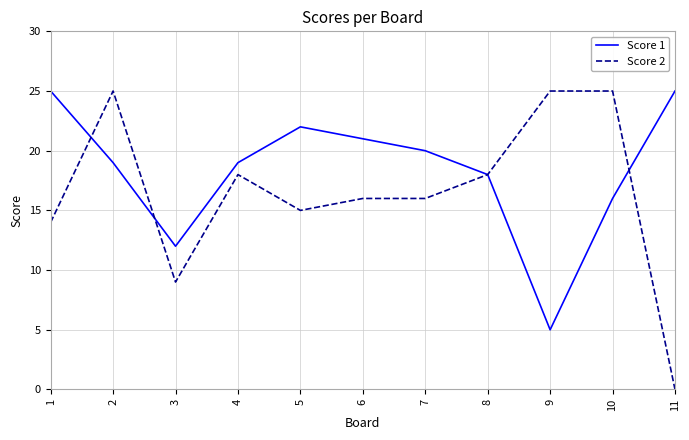

What is the difference between the highest and lowest values at 4?

1